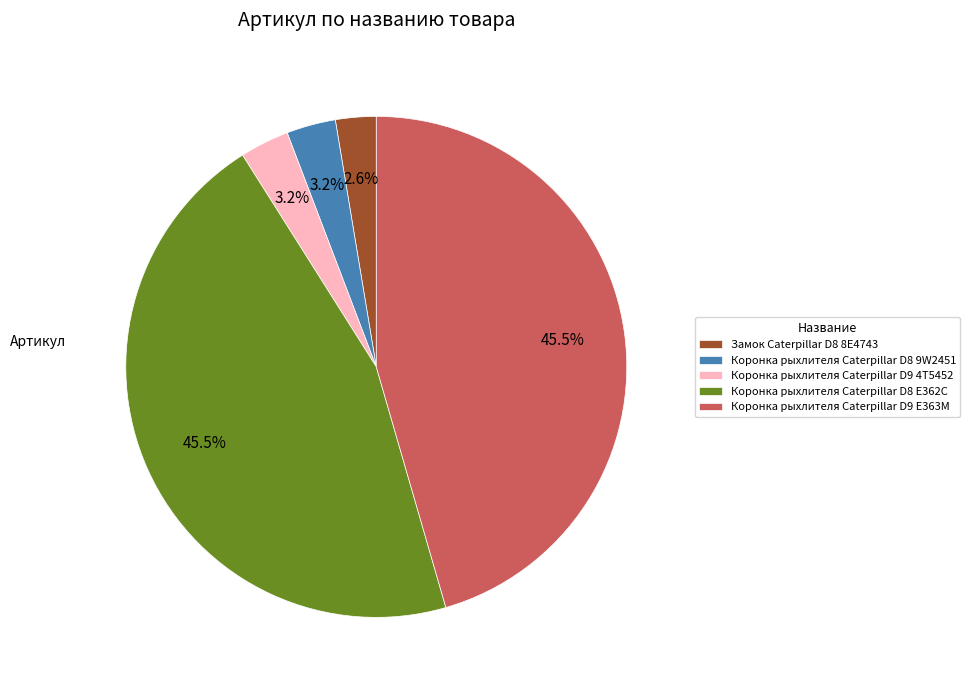

What is the smallest slice in the pie chart?

Замок Caterpillar D8 8E4743